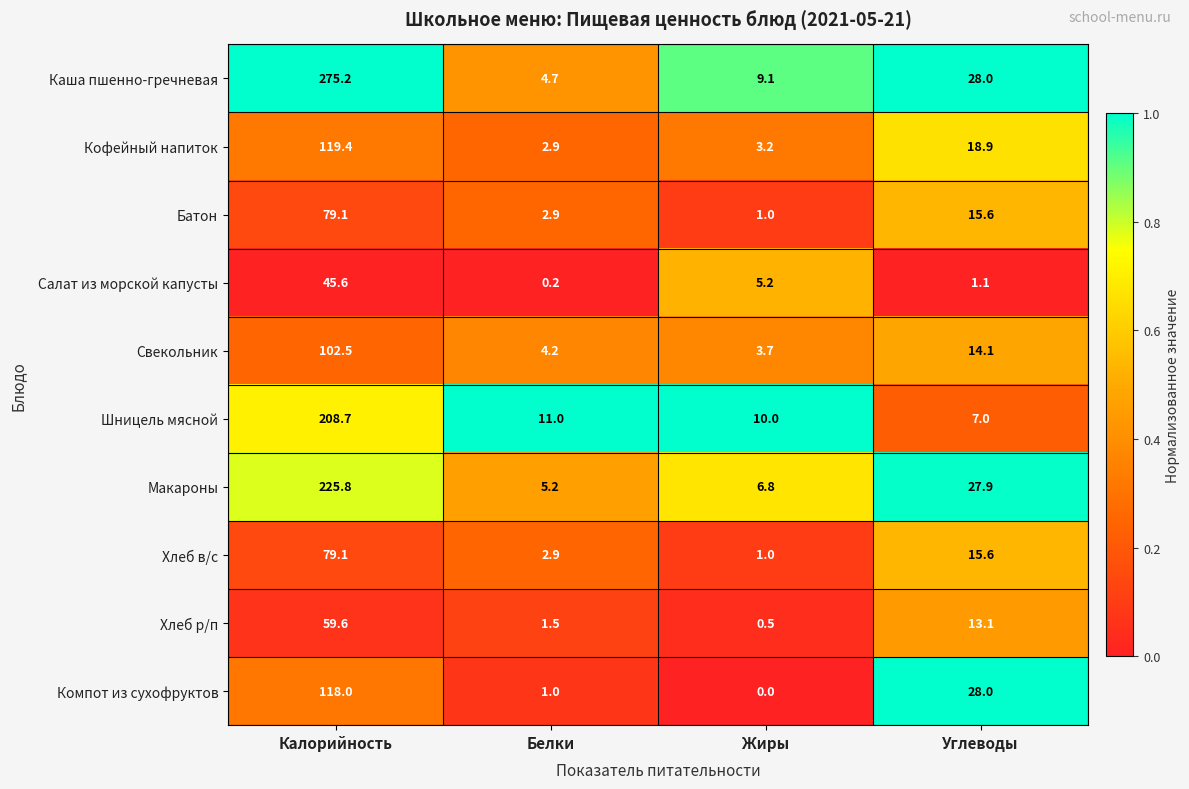

What is the greatest value displayed?

275.2